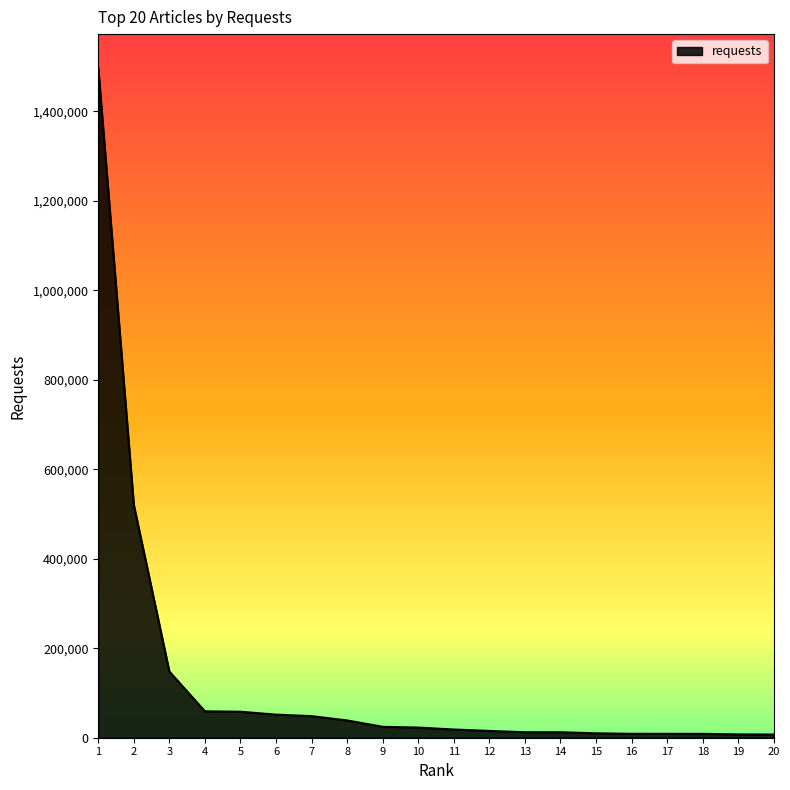

Approximately how many times larger is the value at 1 compared to 6?

29.0